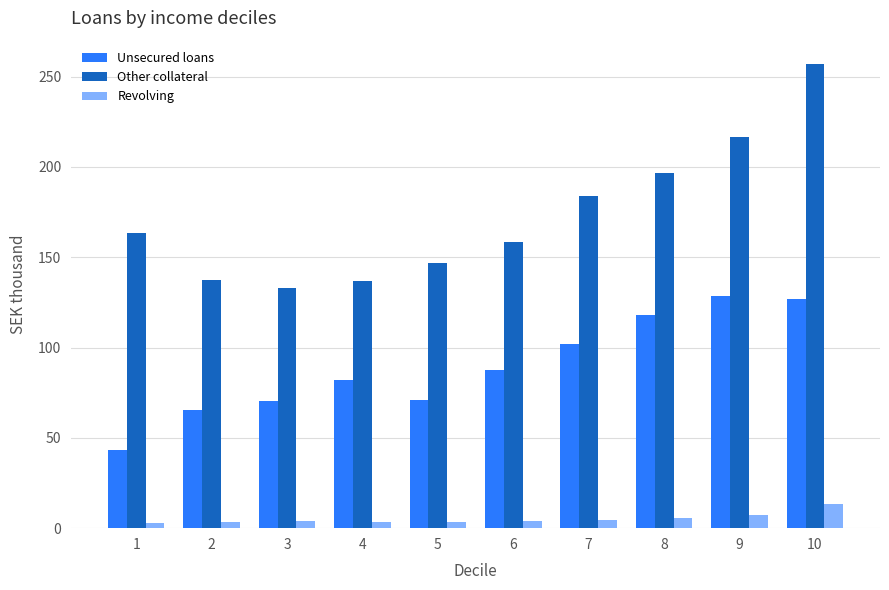

How many groups of bars are there?

10